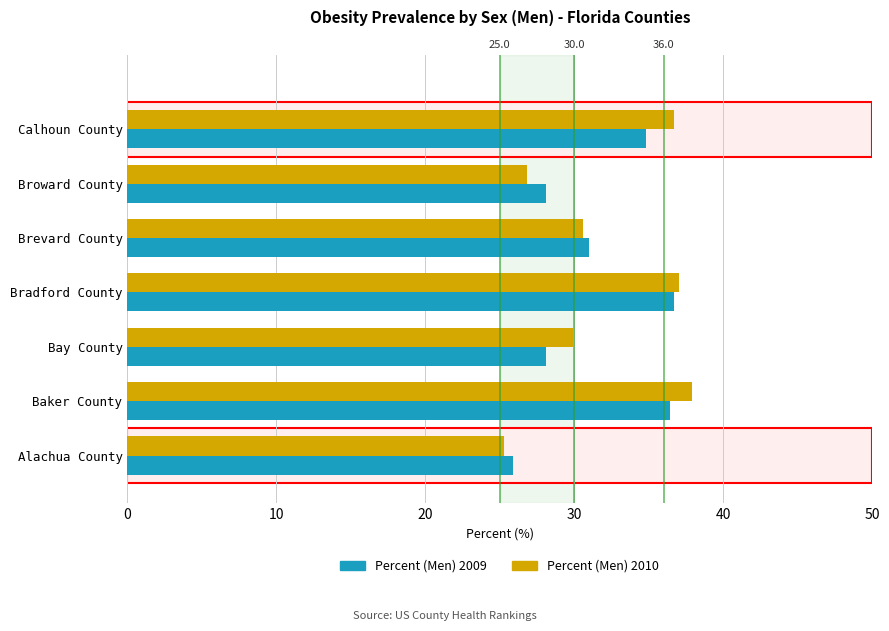

Which series changed the most between Baker County and Bay County?

Percent (Men) 2009